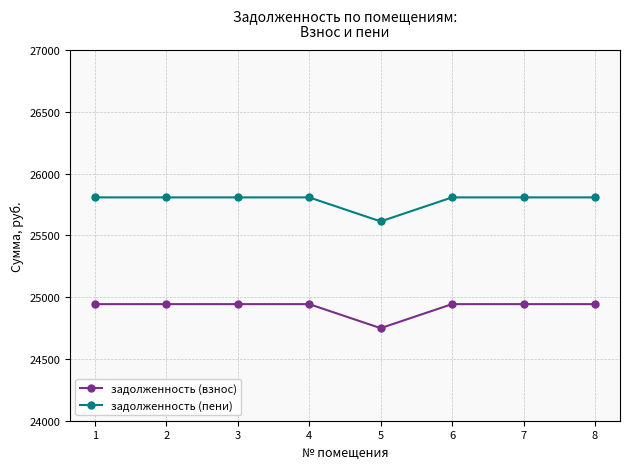

Is this an area chart (filled region under the line)?

No